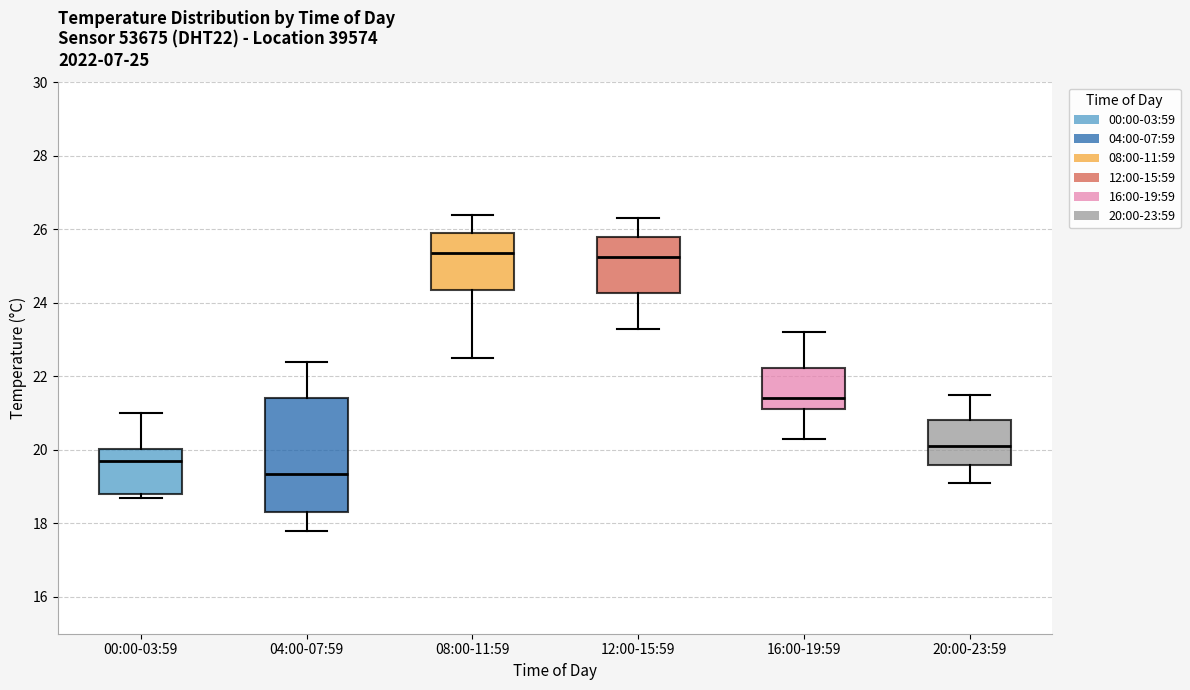

Comparing the boxes themselves (not the whiskers), which one is the tallest?

04:00-07:59